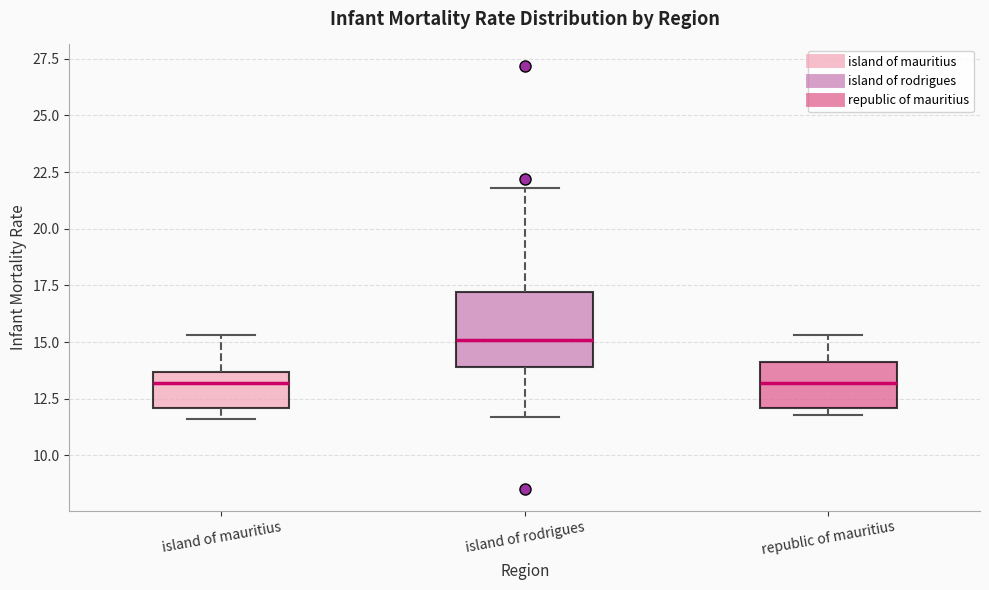

Which box is the tallest, from its lower edge to its upper edge?

island of rodrigues